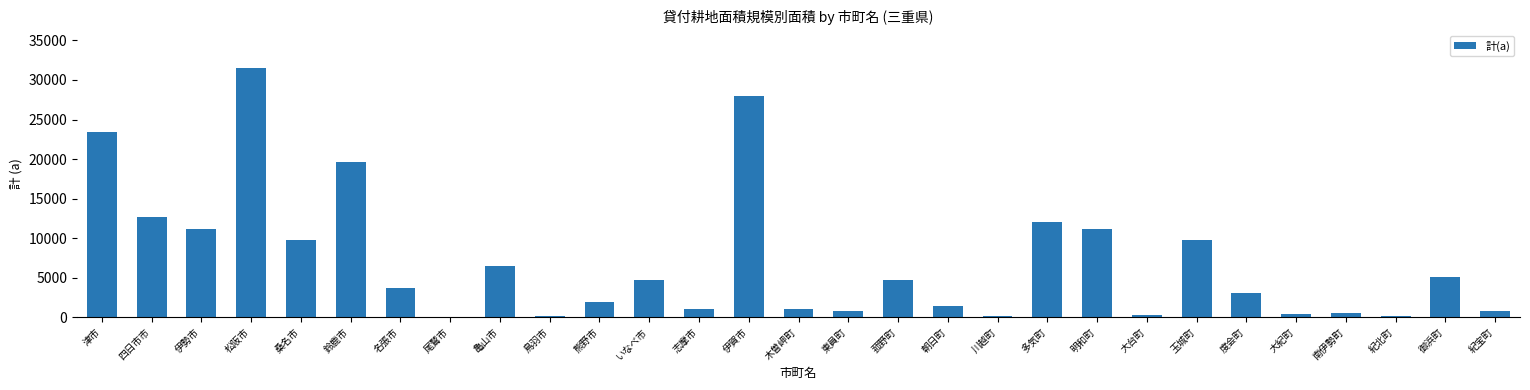

Count the number of categories in the chart.

29